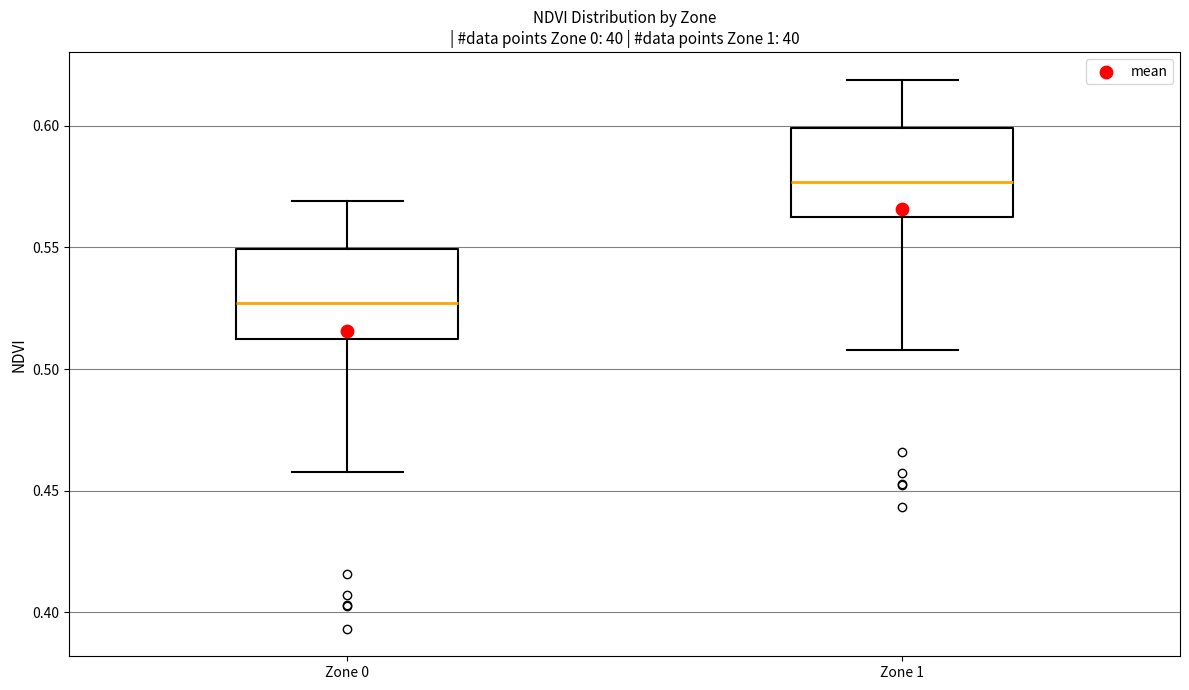

Where does the median line of the box for Zone 1 sit on the y-axis? The values are not printed on the chart, so give them approximately, as read against the axis.

0.575